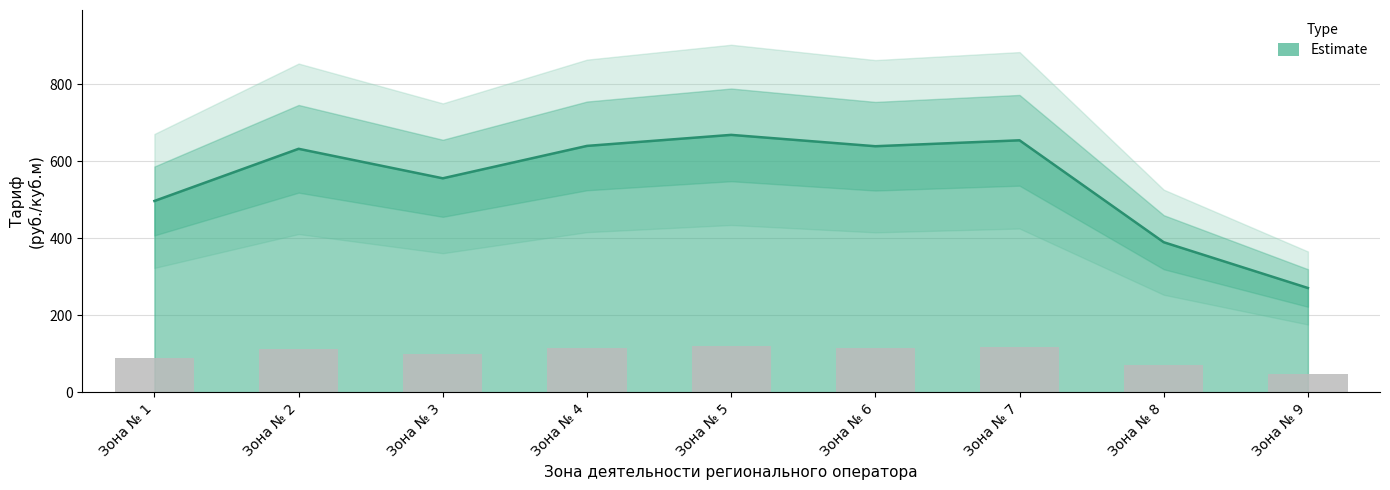

How many bars are there in total?

9